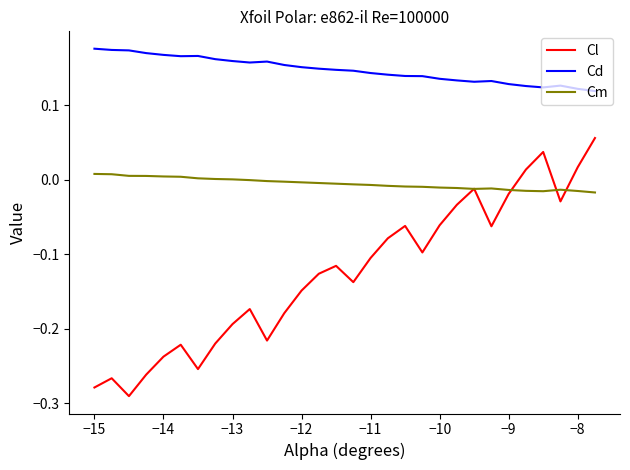

Which series has the largest range (max minus min)?

Cl